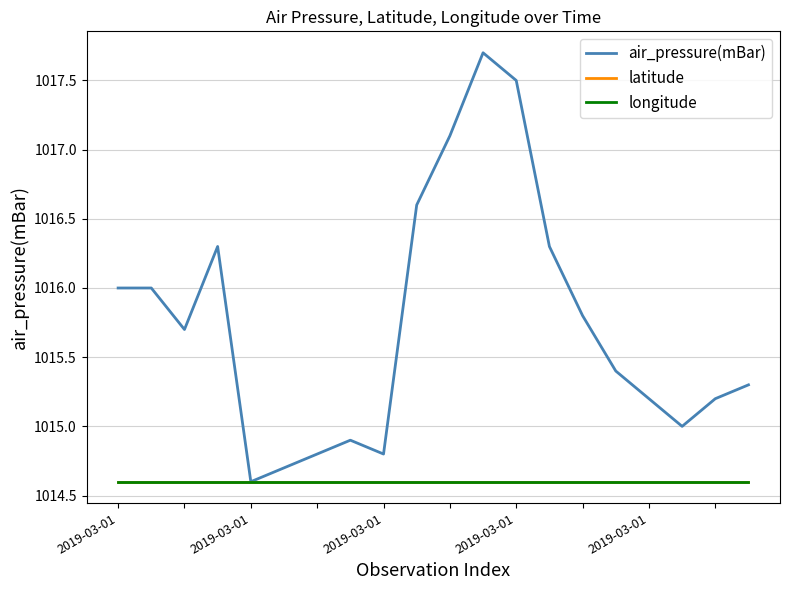

Where is air_pressure(mBar) nearest to the value 1016?

2019-03-01